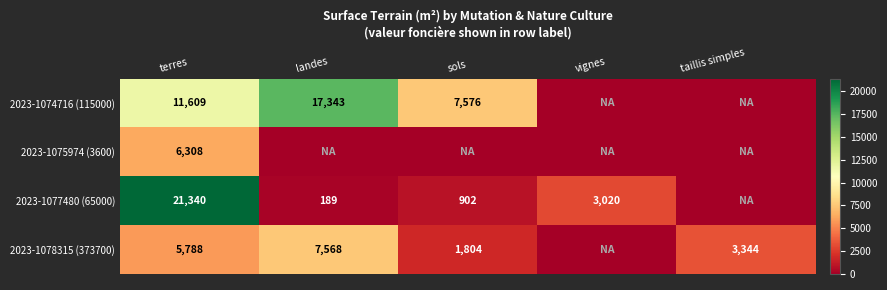

What is the total value across all series at terres?

45045